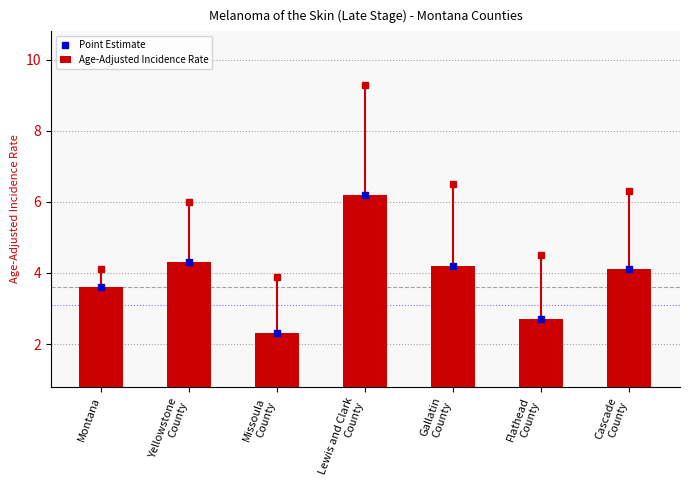

List the series in order of their peak value, highest first.

Point Estimate, Age-Adjusted Incidence Rate